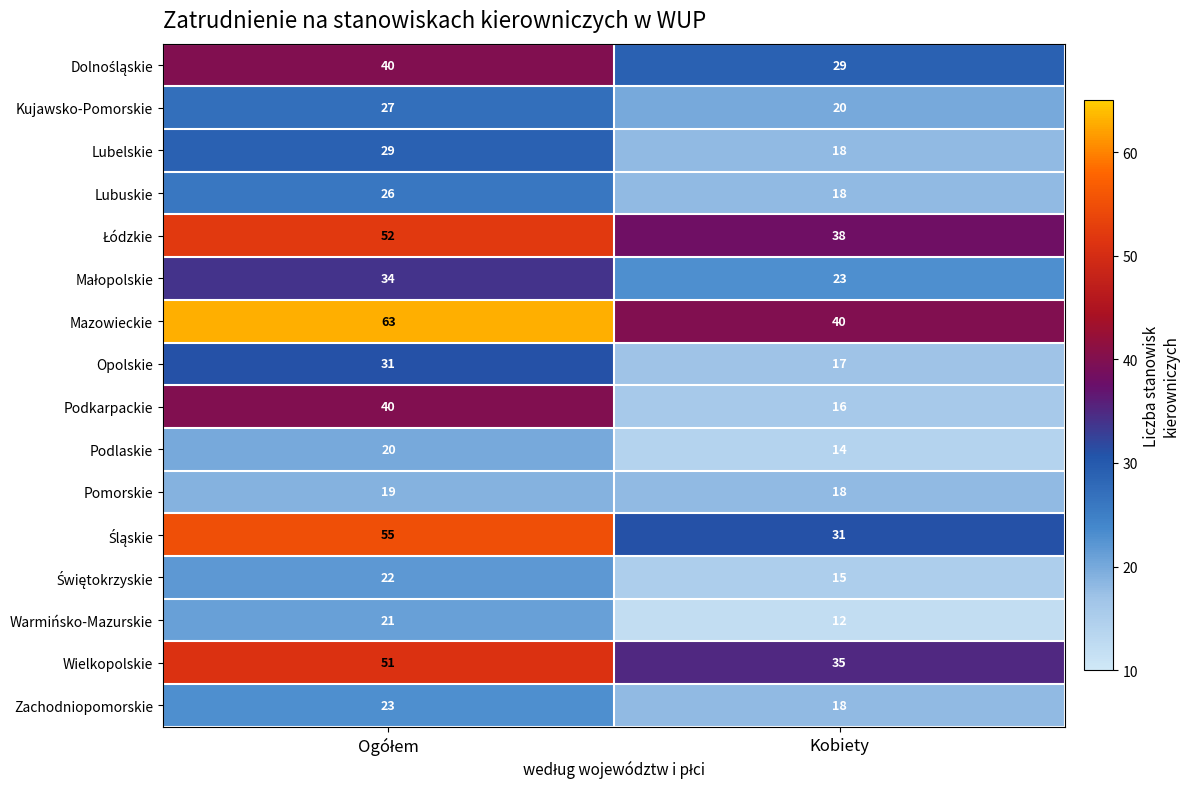

What is the total value across all series at Kobiety?

362